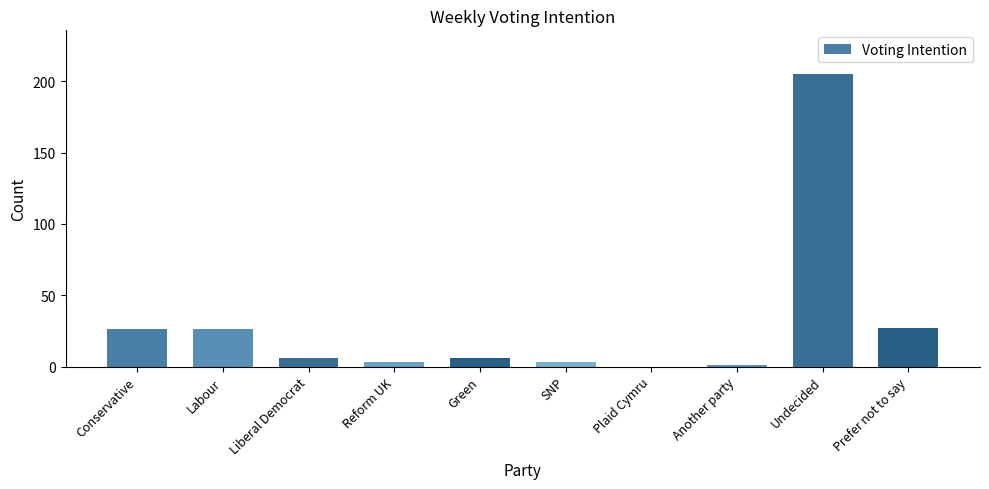

Reading right to left, extract all data points from this chart.

27	205	1	0	3	6	3	6	26	26